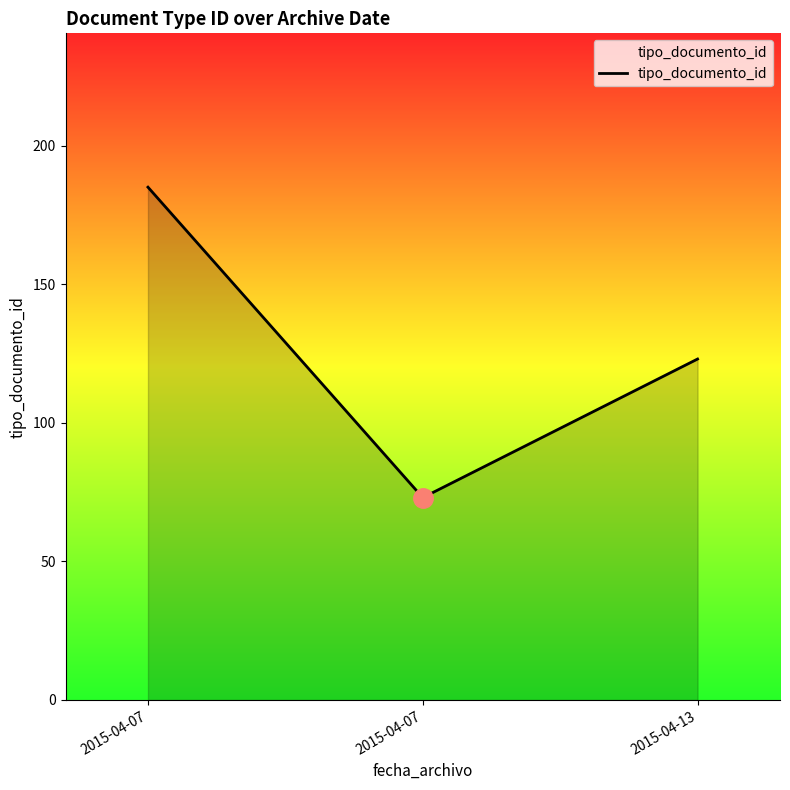

How many lines are shown in the chart?

1